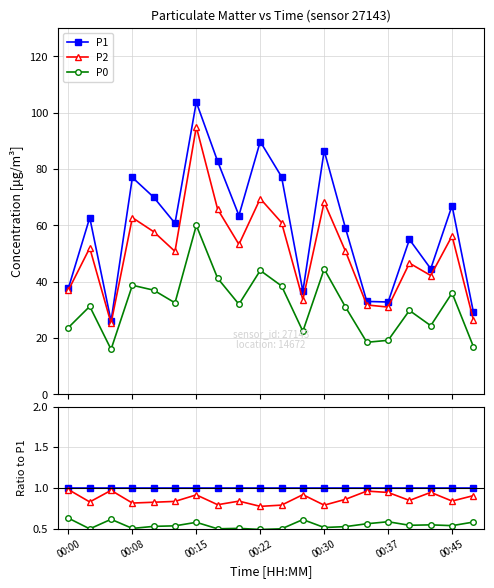

Rank the series at 00:30 from lowest to highest value.

P0, P2, P1